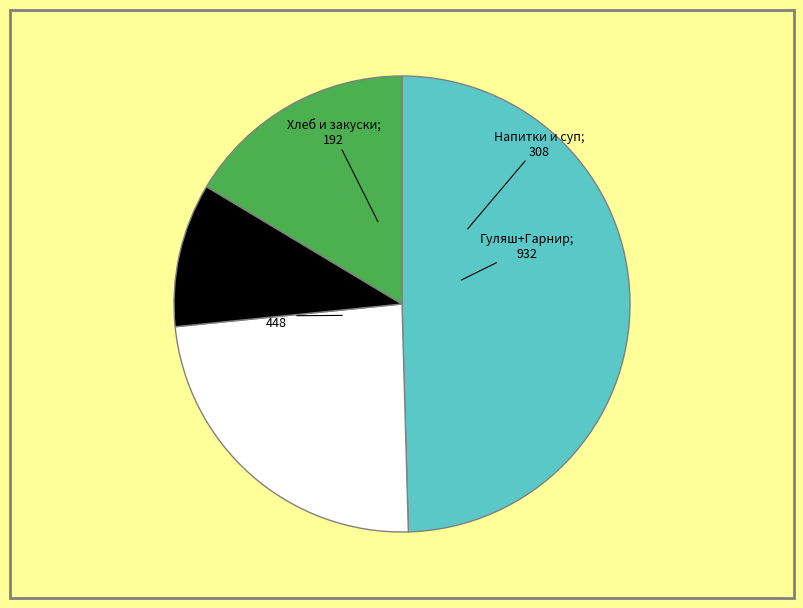

Is there a majority slice in this chart?

No